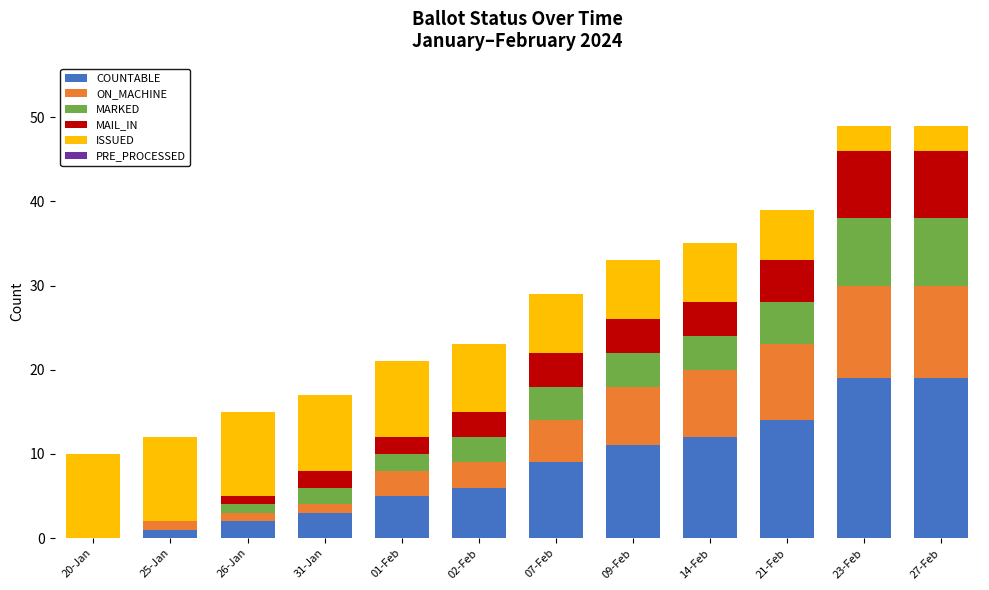

What is the total value across all series at 23-Feb?

49